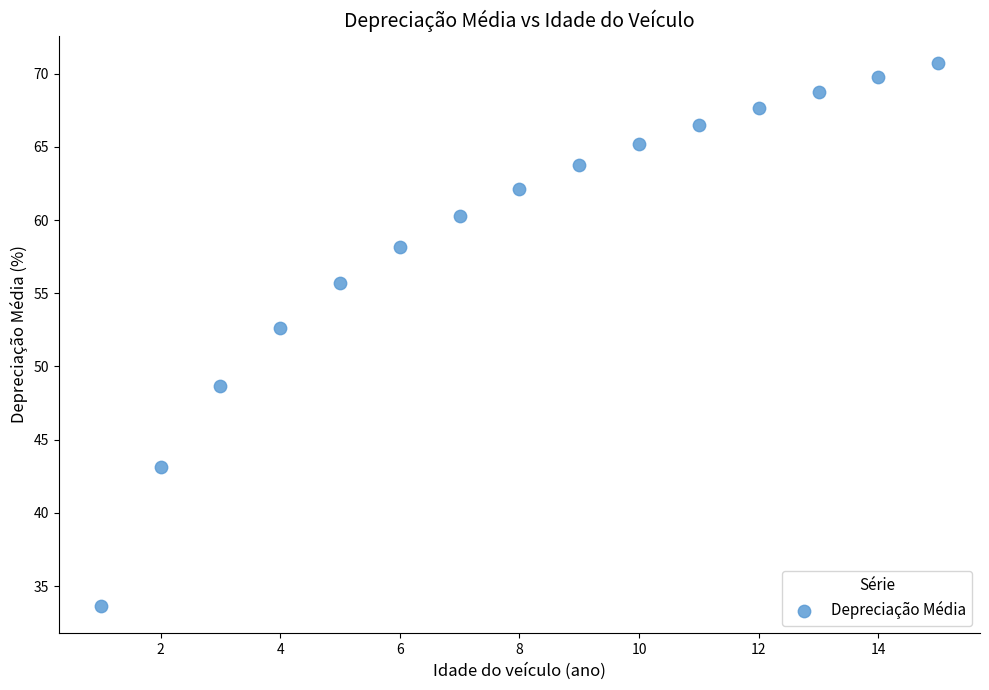

What Y value in the scatter plot is closest to 52?

52.6